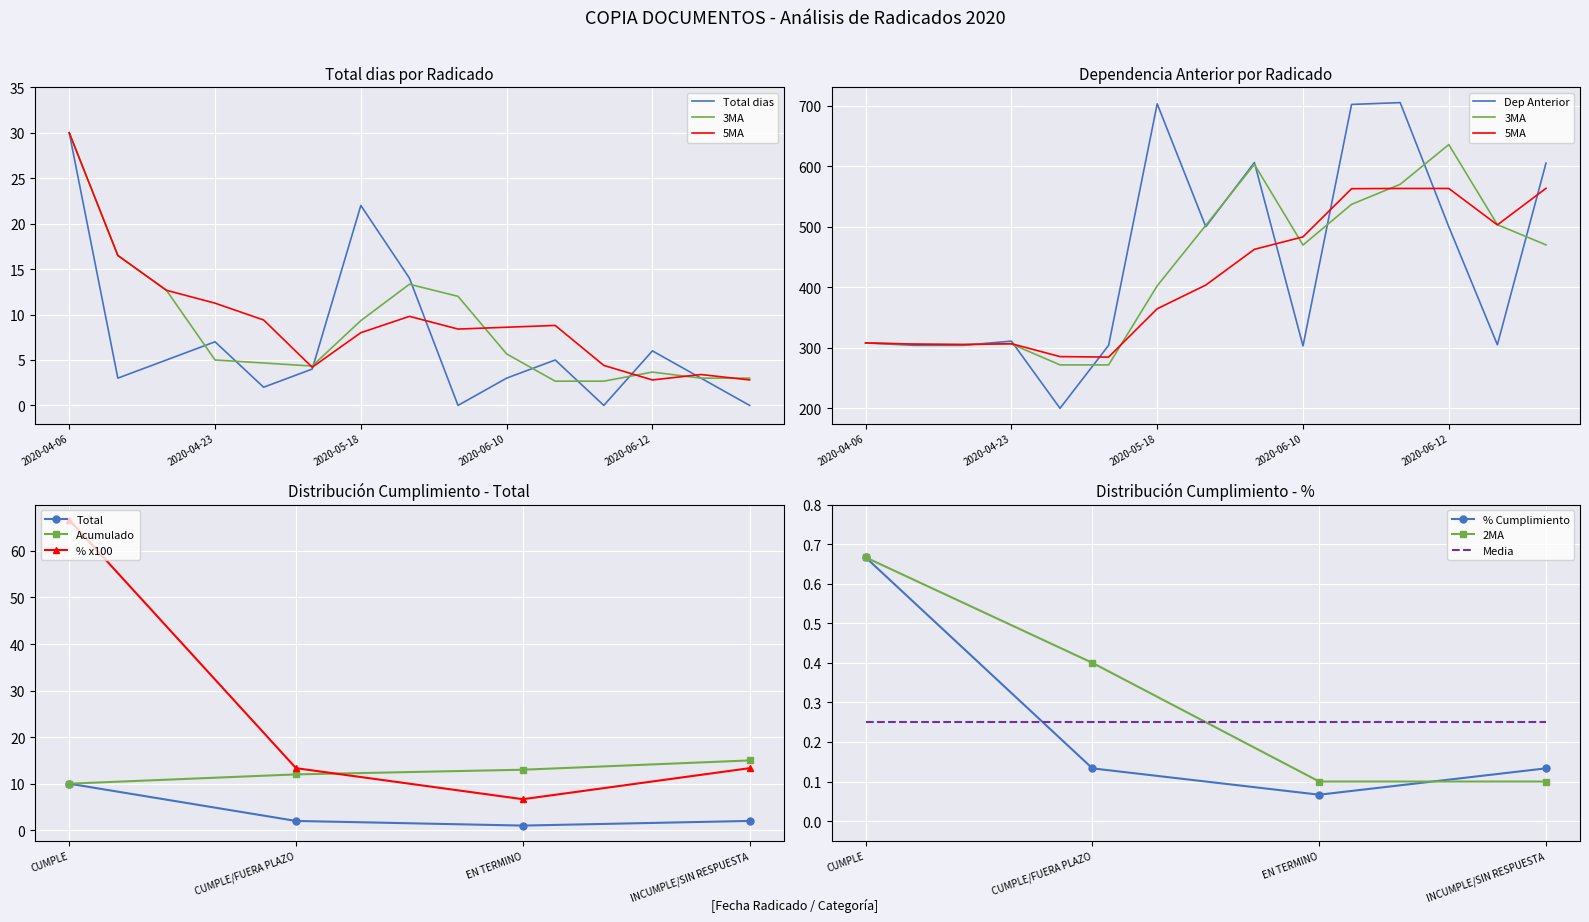

Which series has the widest spread of values?

Dep Anterior